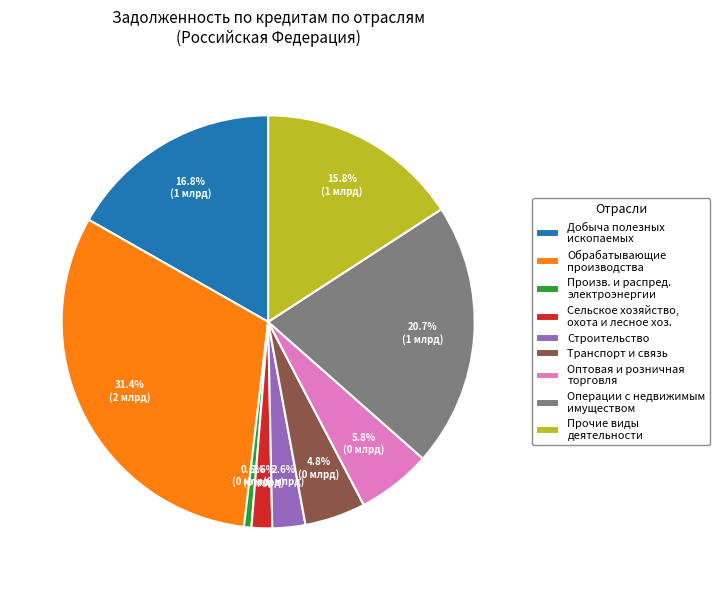

How many slices are in this pie chart?

9